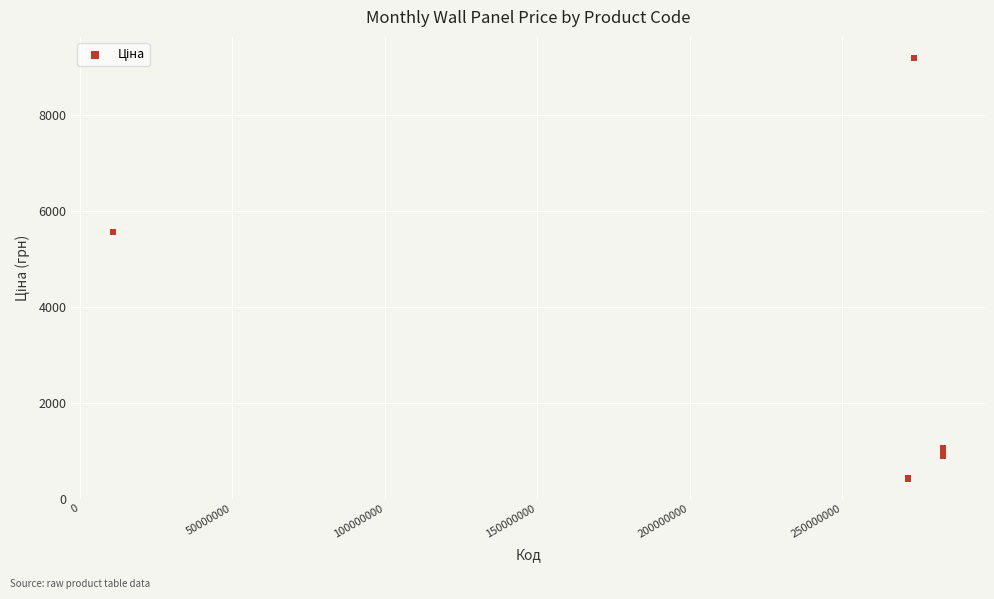

What Y value in the scatter plot is closest to 4802?

5560.3